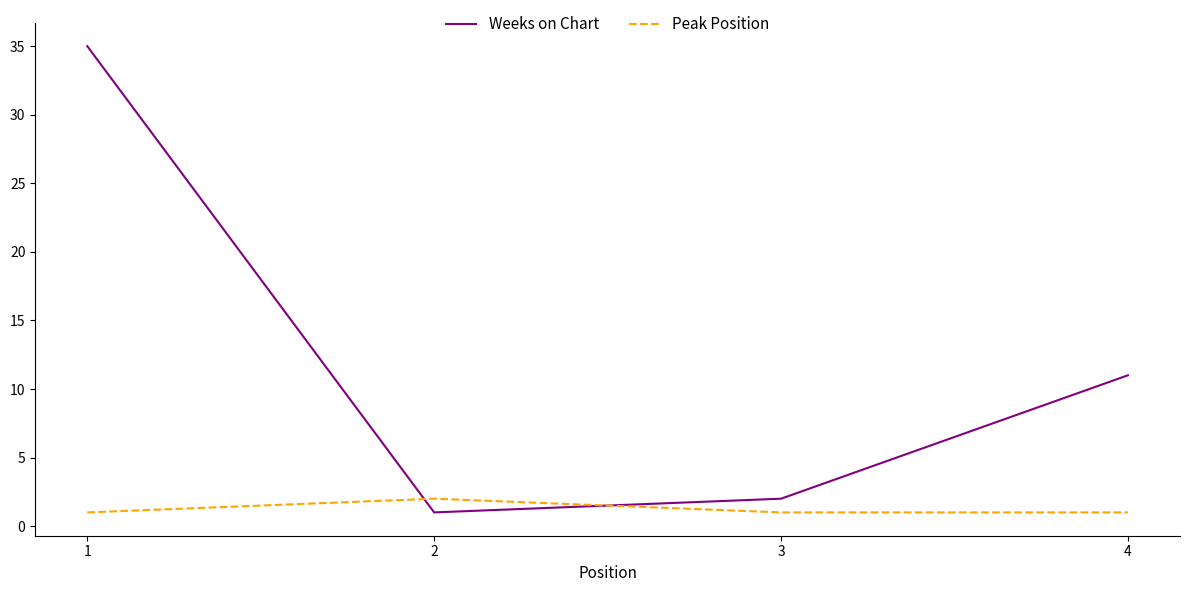

Does the chart display data point markers on the line(s)?

No